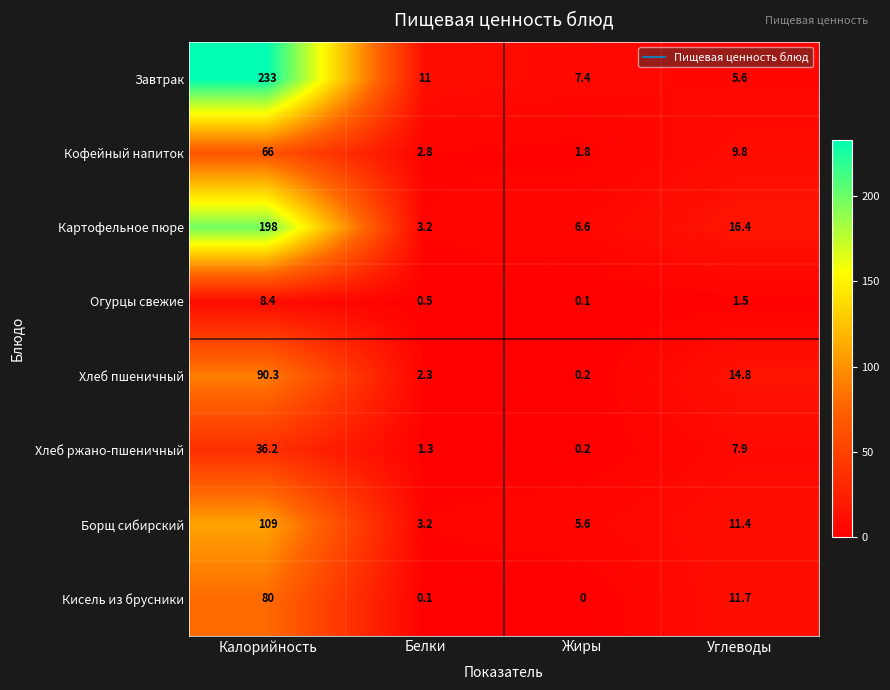

List the series in order of their peak value, lowest first.

Огурцы свежие, Хлеб ржано-пшеничный, Кофейный напиток, Кисель из брусники, Хлеб пшеничный, Борщ сибирский, Картофельное пюре, Завтрак